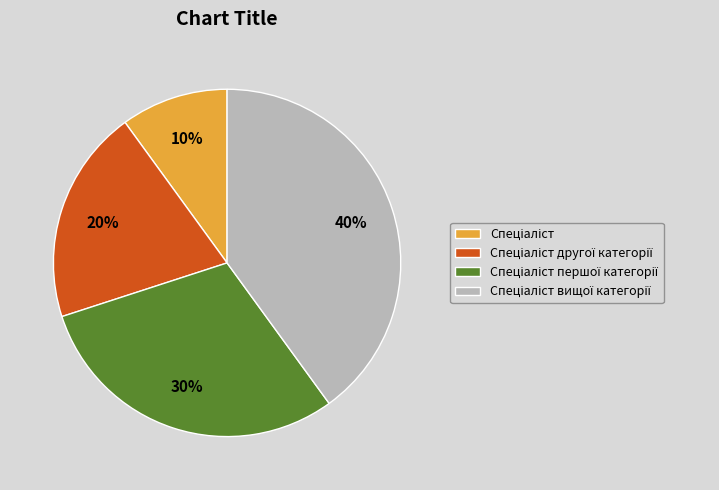

Does any single category account for the majority?

No